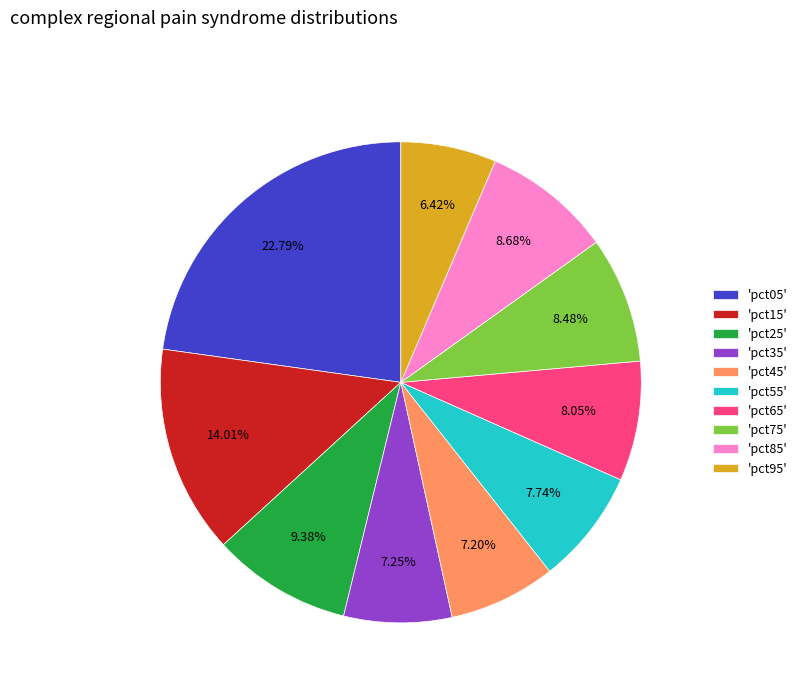

To the nearest percent, what is the average slice percentage?

10%